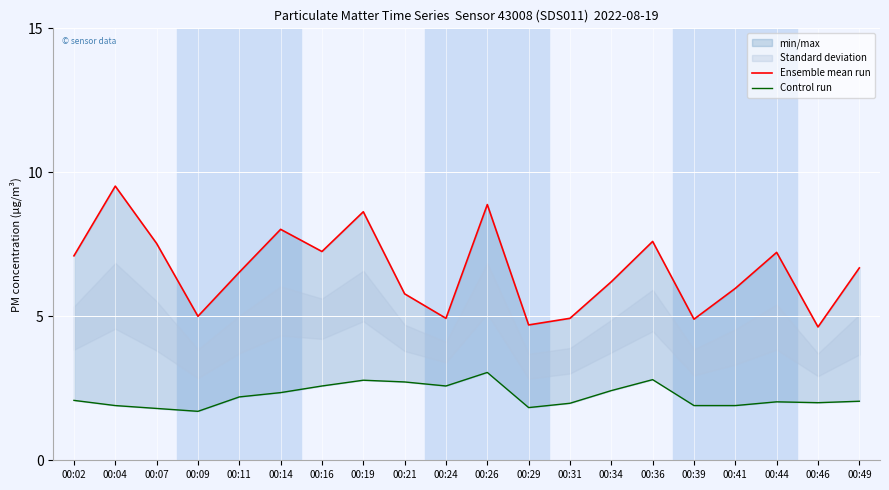

In Ensemble mean run, how many points are lower than both neighbors (excluding endpoints)?

6